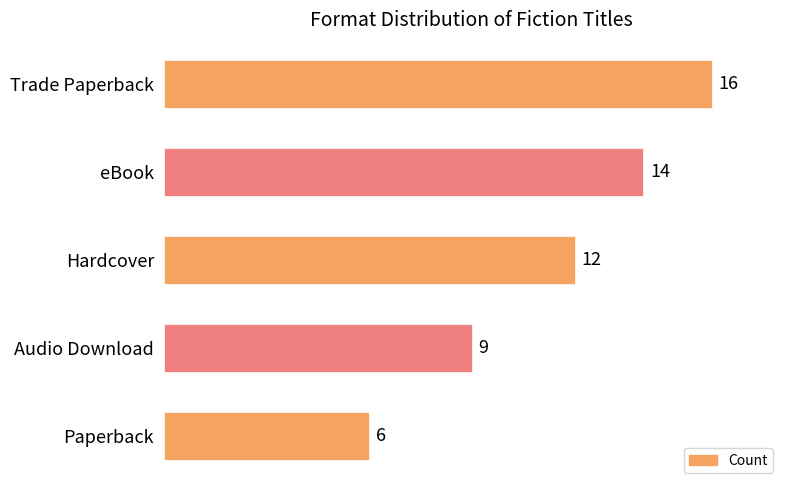

The value at Trade Paperback is 9. True or false?

False